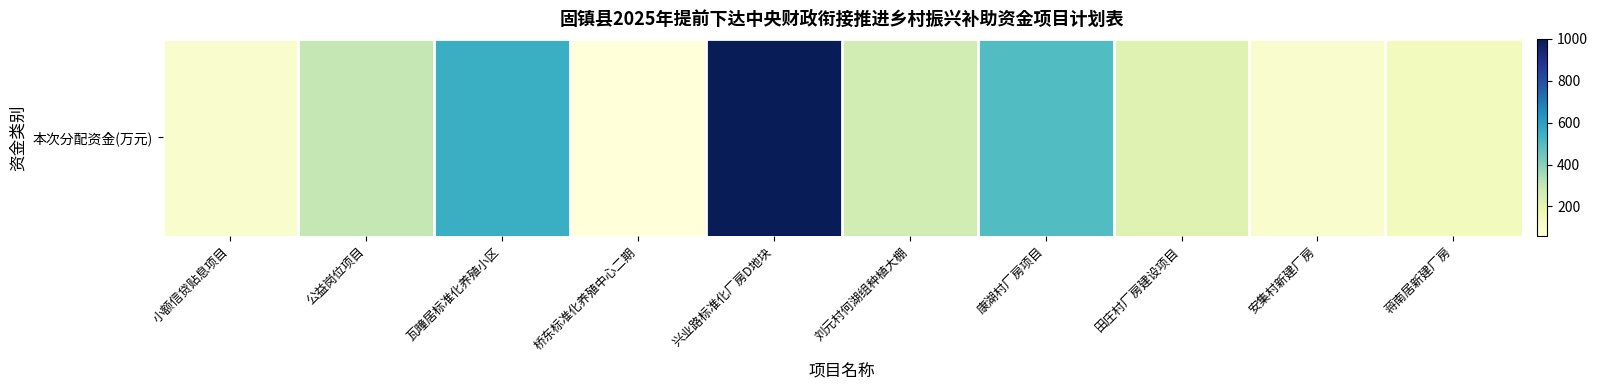

Is it true that the value at 安集村新建厂房 is 131?

False